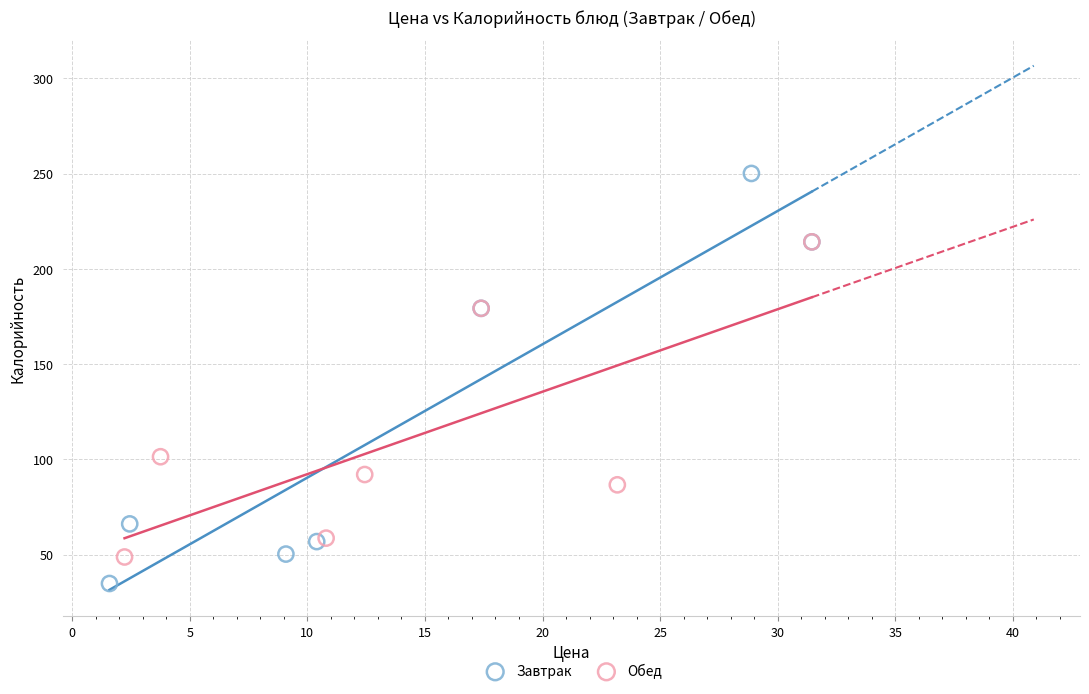

Which series has the widest spread of Y values?

Завтрак